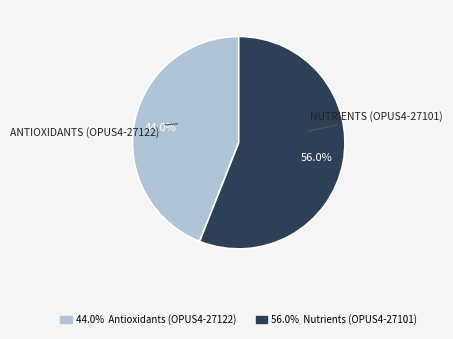

To the nearest percent, what is the average slice percentage?

50%